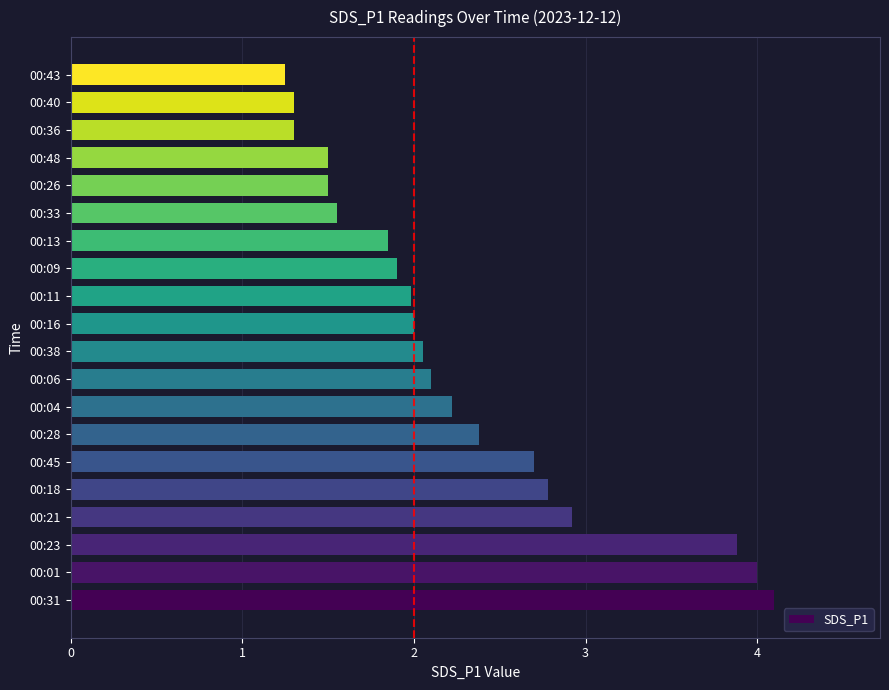

What is the change in value from 00:28 to 00:26?

-0.9